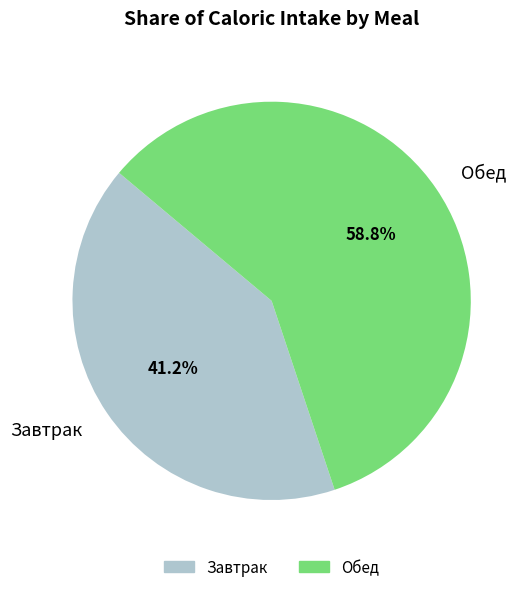

To the nearest percent, what is the difference between the Обед and Завтрак slice percentages?

18%